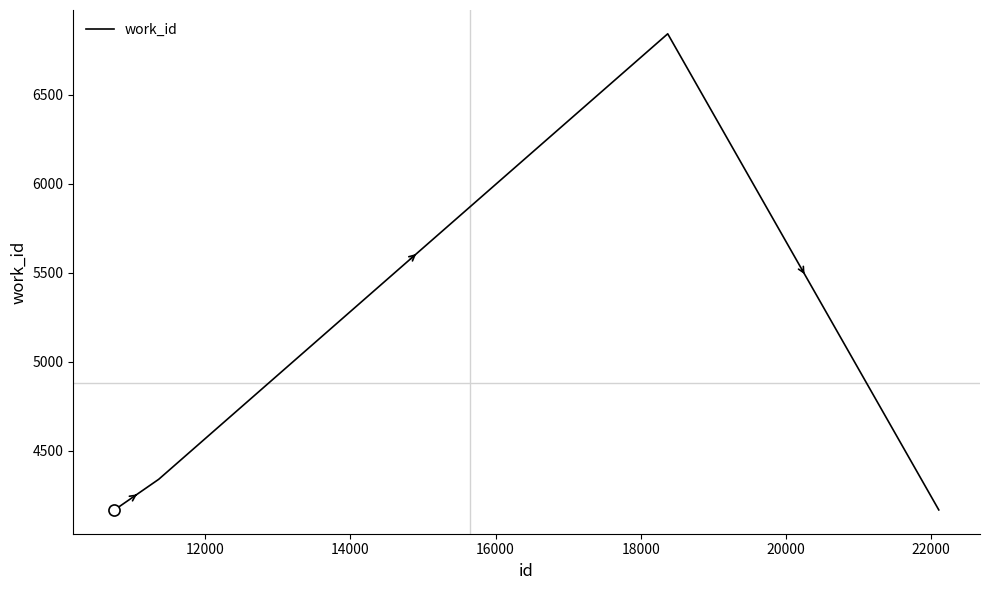

What is the sum of all values?

19515